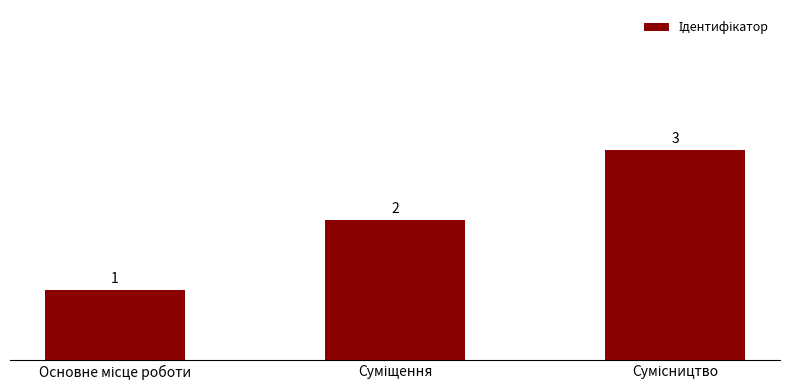

What is the value of the 3rd bar from the left?

3